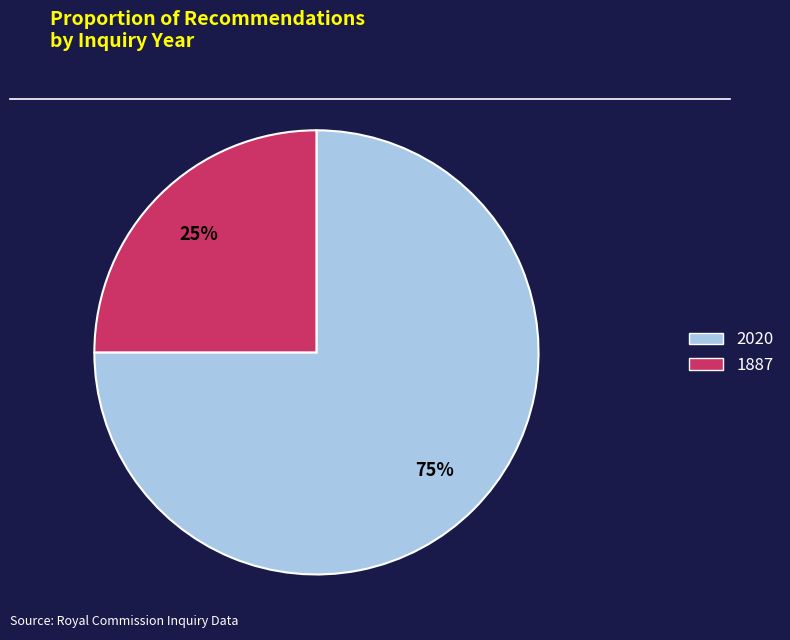

Is there a majority slice in this chart?

Yes